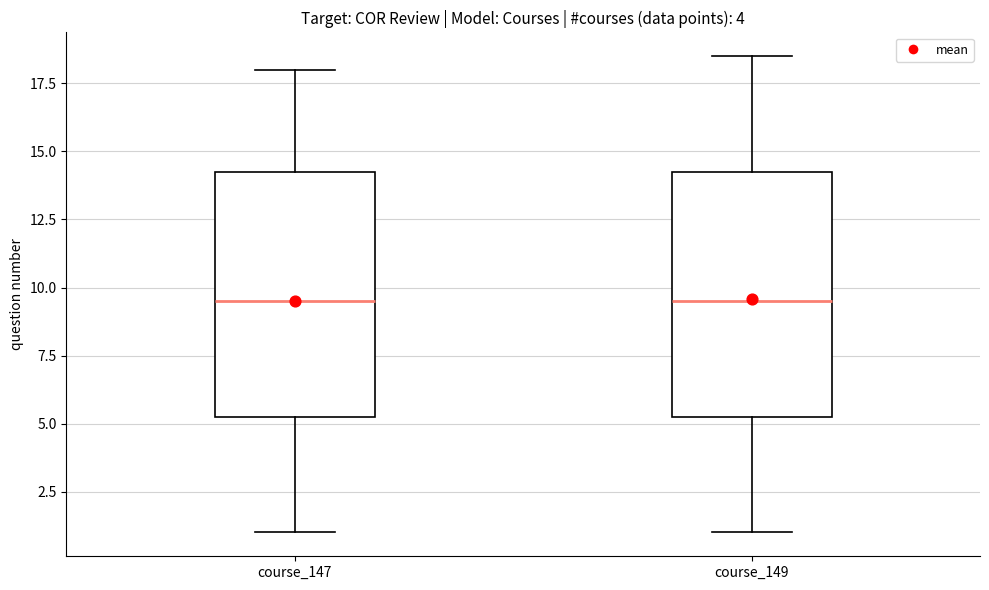

Where is the upper edge of the box for course_149 on the y-axis? The values are not printed on the chart, so give them approximately, as read against the axis.

14.5